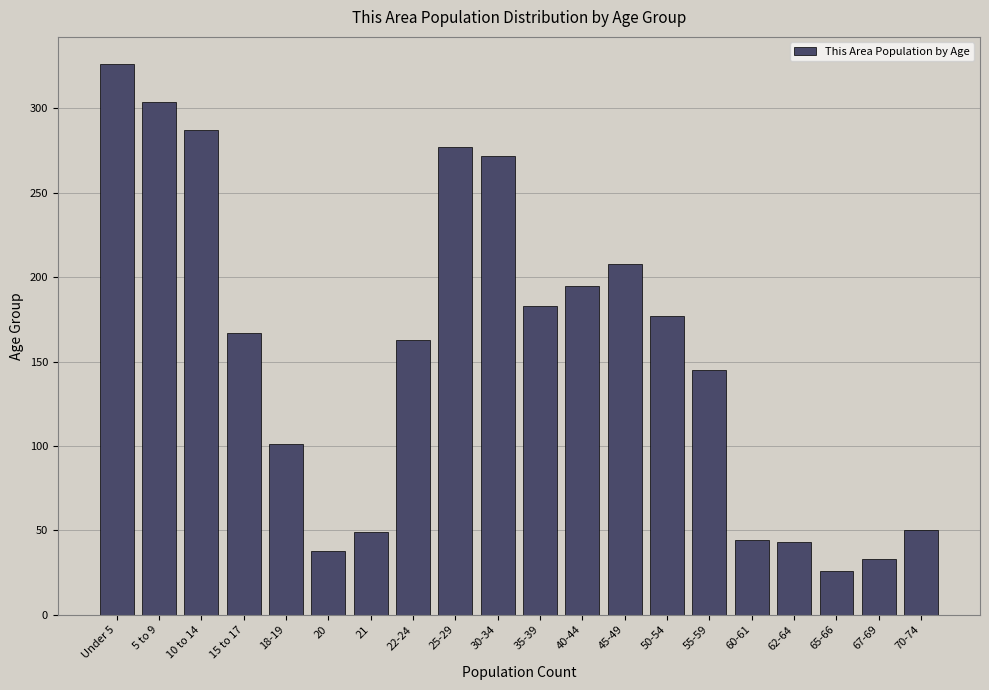

True or false: the data shows 51 at 22-24.

False